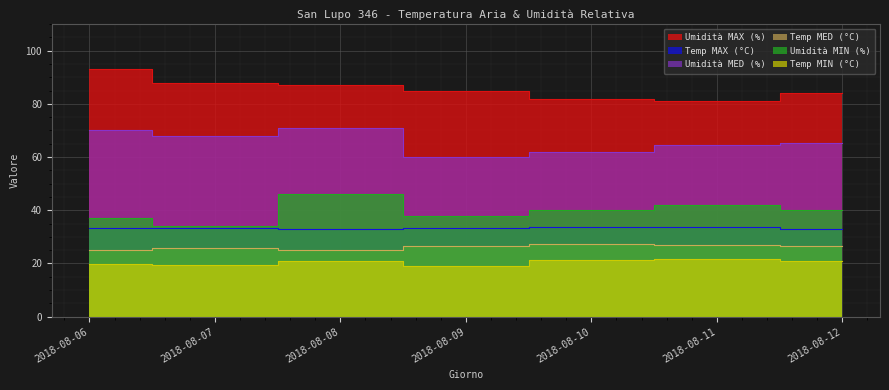

Read the Umidità MED (%) value at 2018-08-10.

61.8